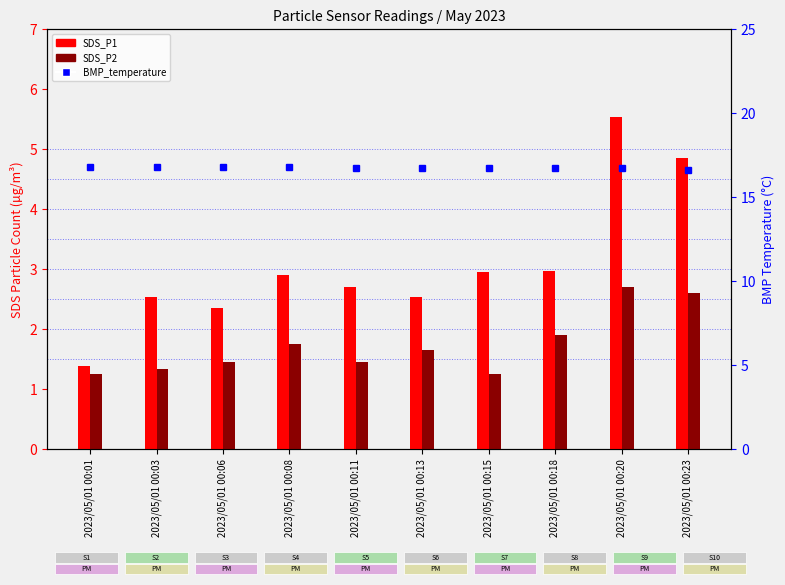

What is the greatest value displayed?

16.8